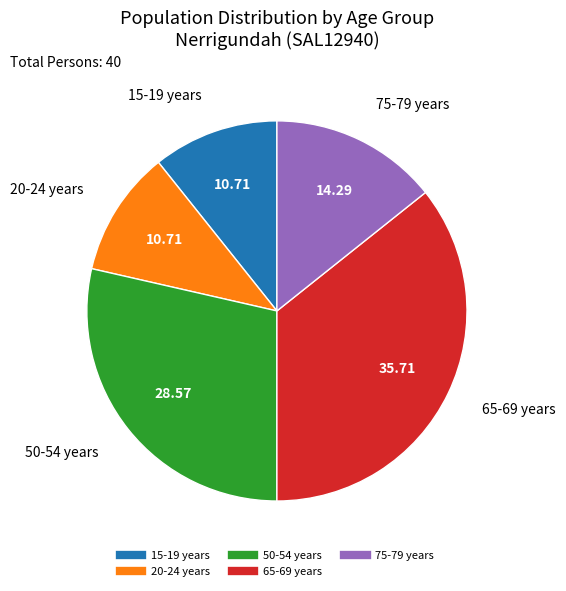

Does any single category account for the majority?

No